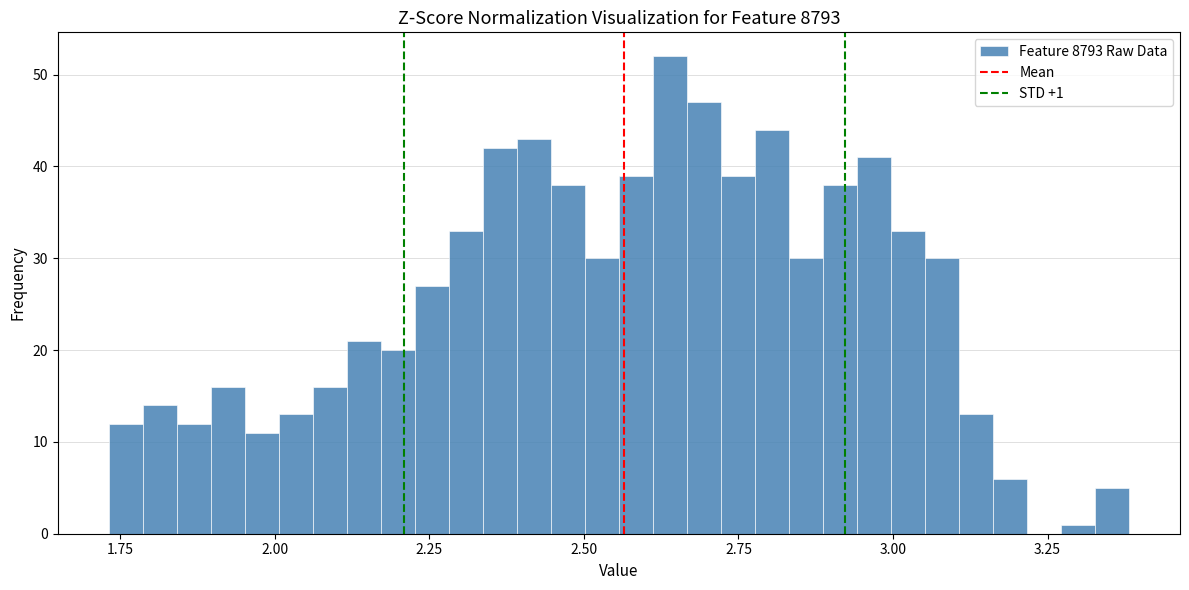

Around what value on the x-axis is the tallest bar? Give the approximate position of its centre, as read against the axis.

2.65